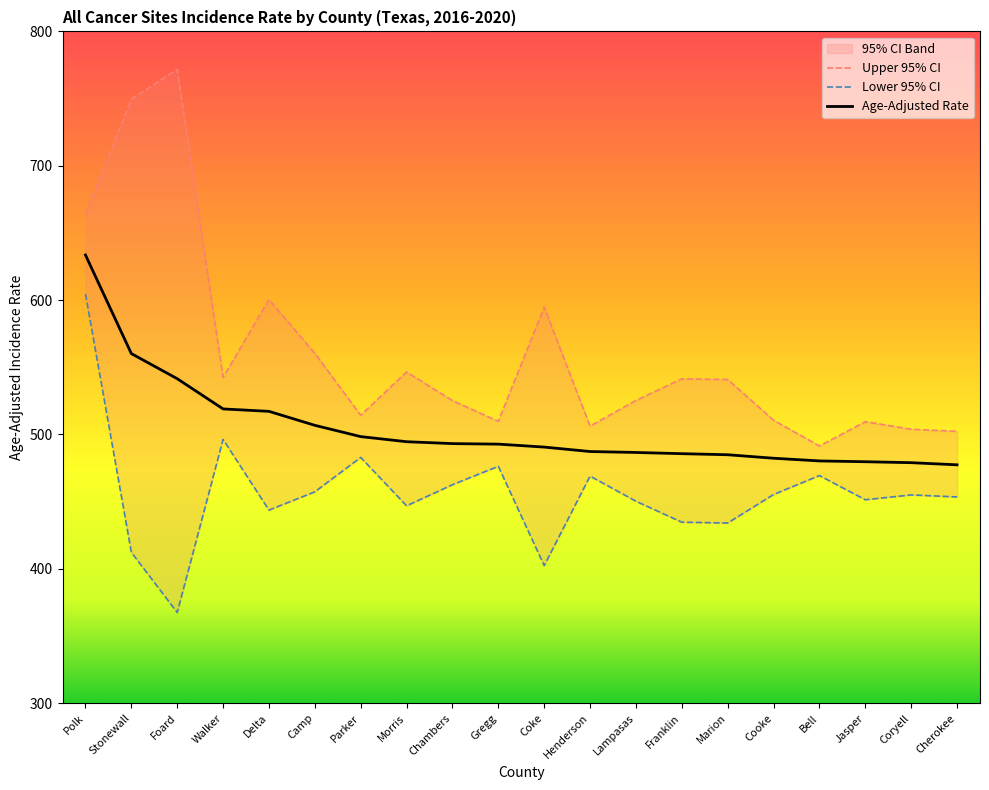

What is the label of the 20th point from the right?

Polk